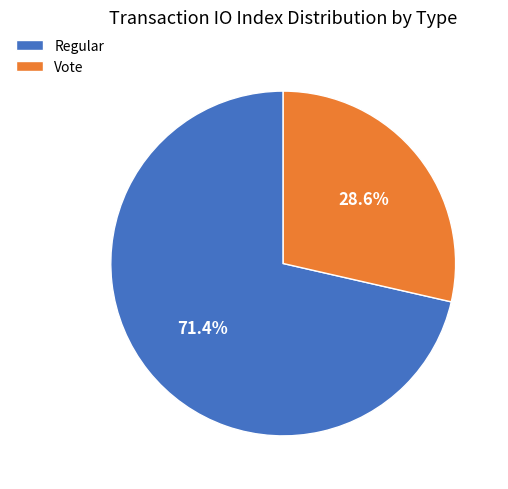

Count the number of slices in the pie.

2